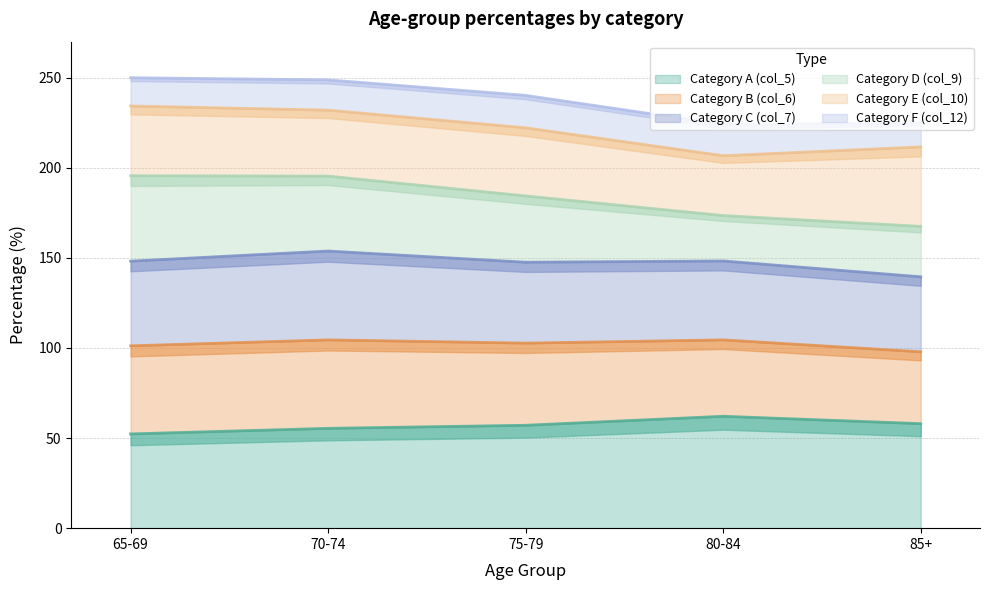

What is the highest value of the Category A (col_5) series?

62.1